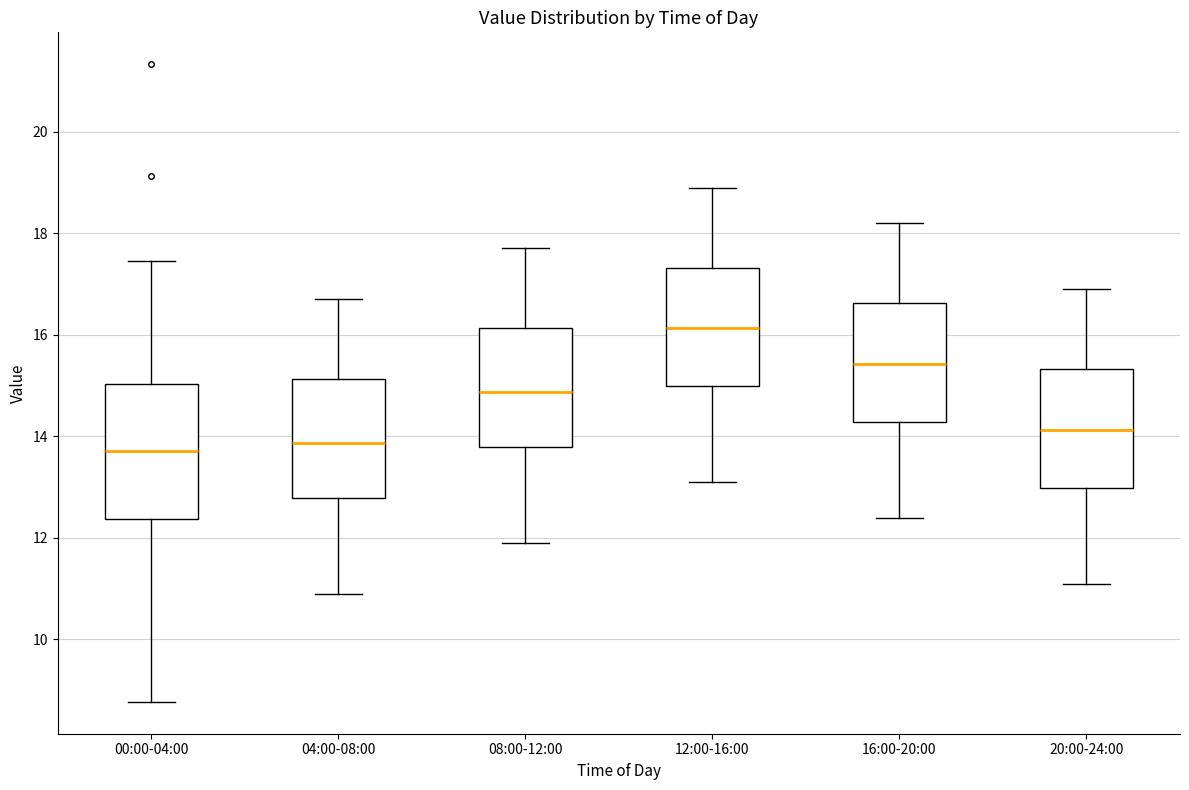

Where does the upper whisker of the box for 12:00-16:00 end on the y-axis? The values are not printed on the chart, so give them approximately, as read against the axis.

19.0